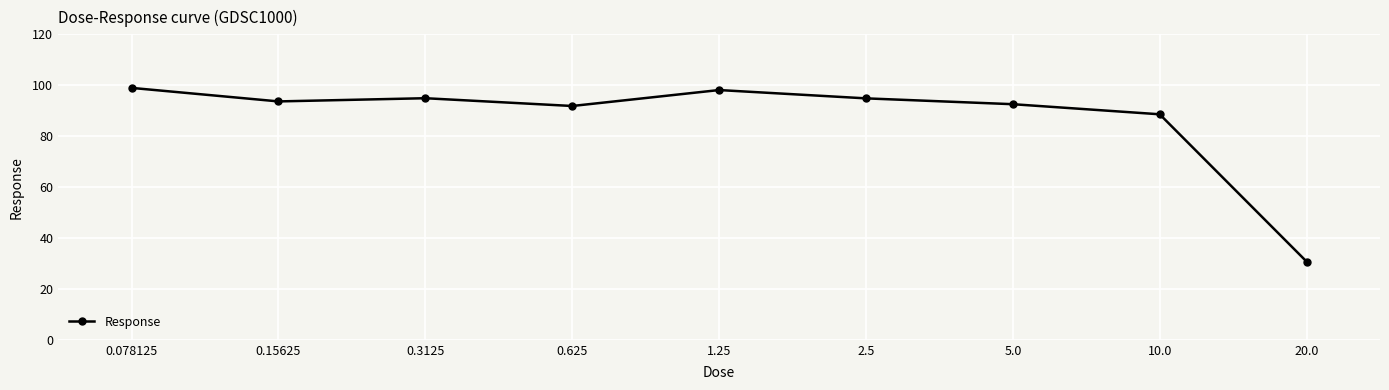

What is the ratio of the value at 0.078125 to the value at 0.625?

1.1